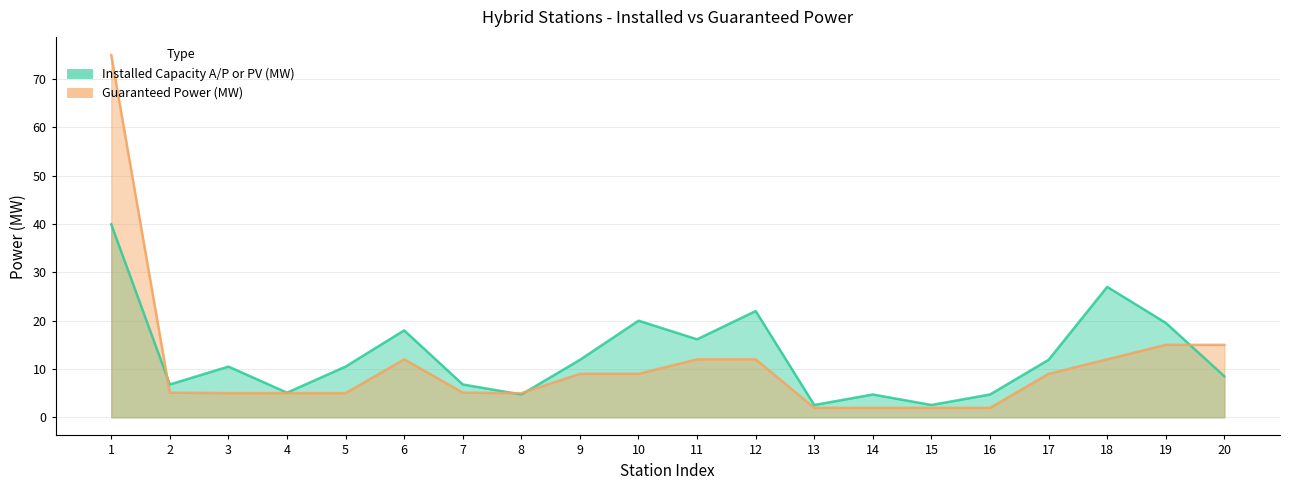

What is the sum of the Guaranteed Power (MW) values at 13 and 18?

13.9